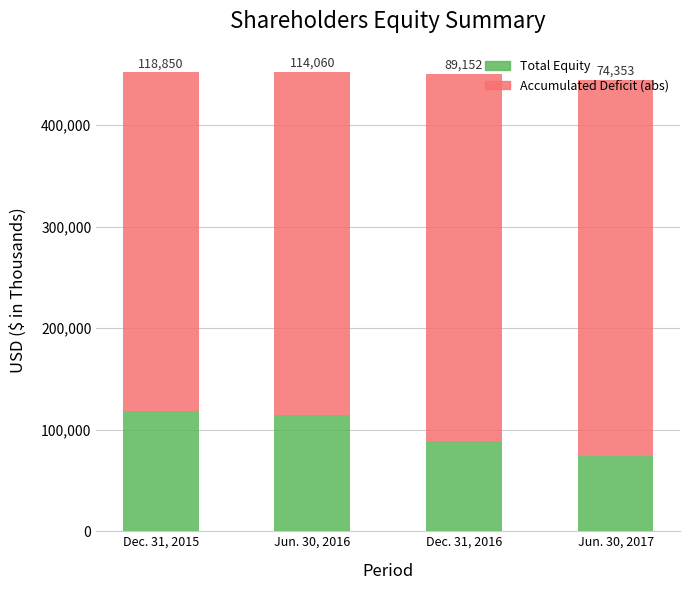

At which label does Total Equity first exceed 114060?

Dec. 31, 2015